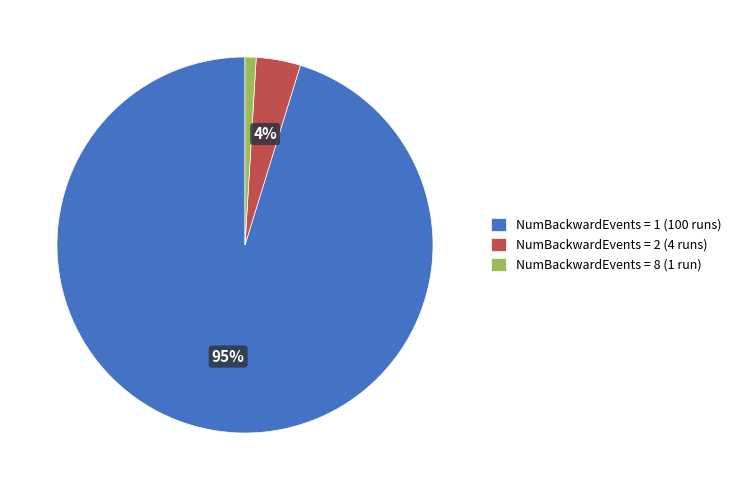

True or false: NumBackwardEvents = 8 (1 run) accounts for 1% of the total.

True